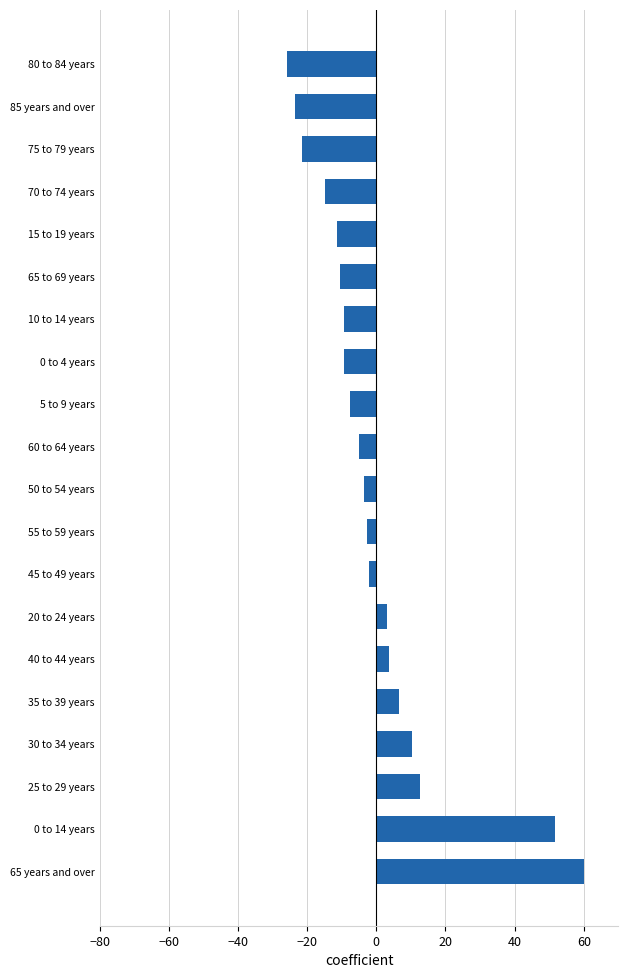

How many bars are there in total?

20